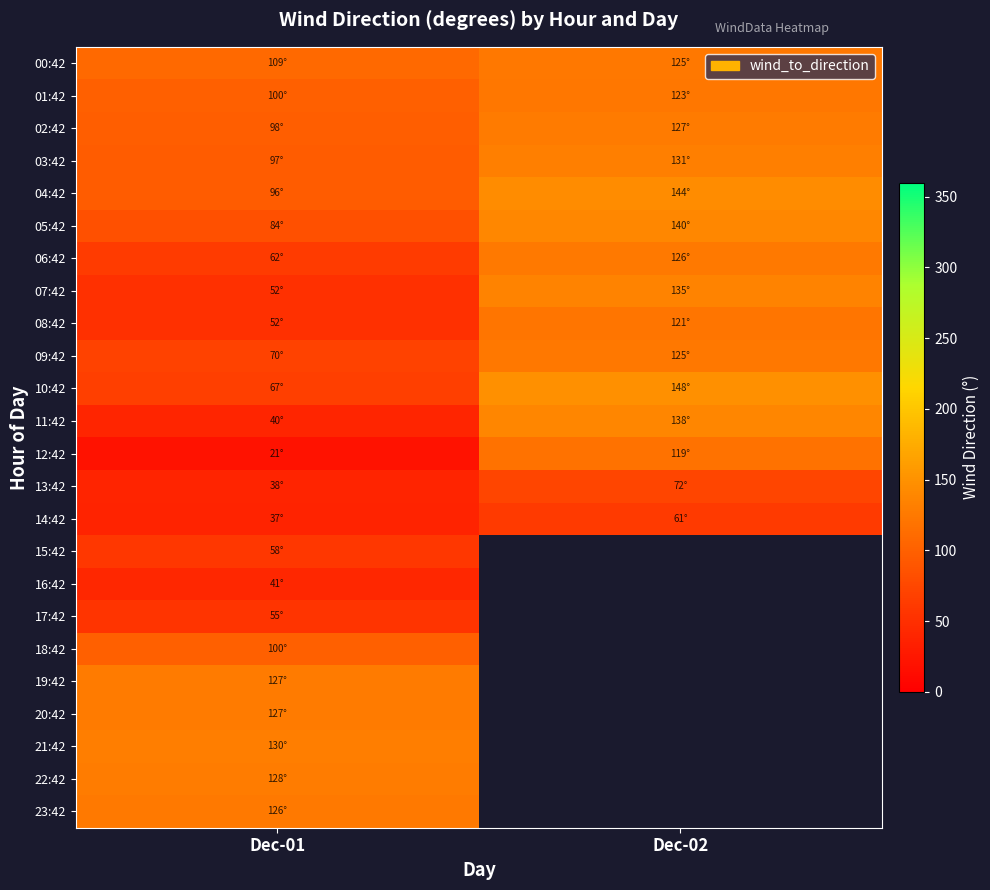

Which series has the largest range (max minus min)?

11:42